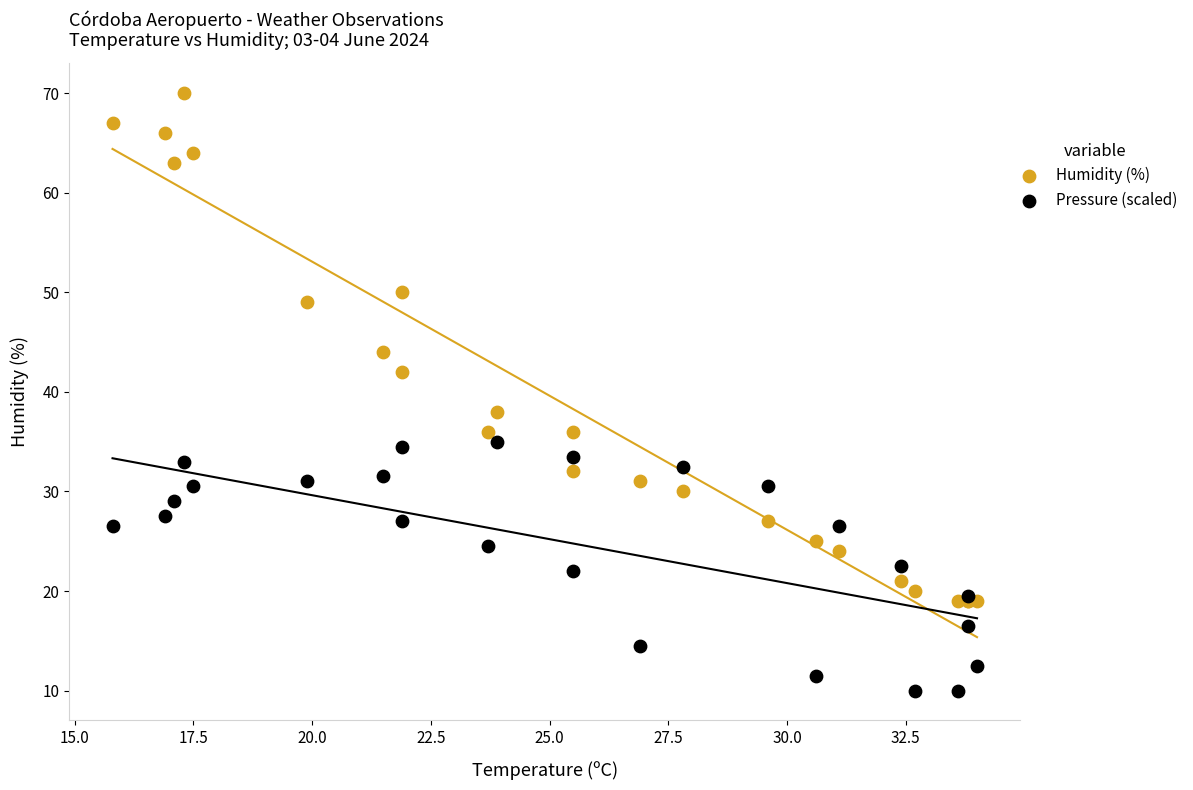

Which series has the largest Y range (max minus min)?

Humidity (%)